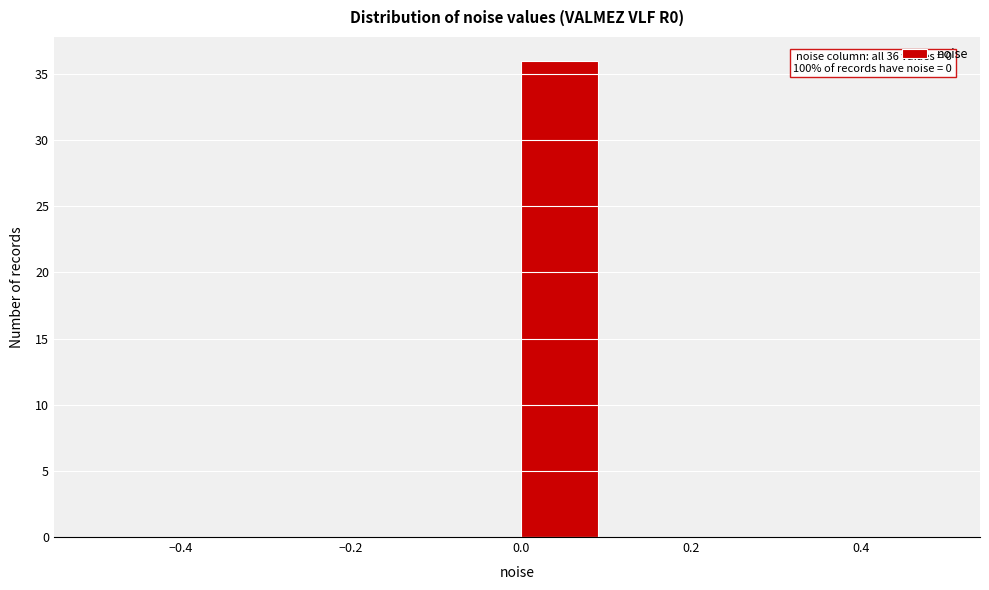

Which range on the x-axis has the tallest bar?

0.0 to 0.1